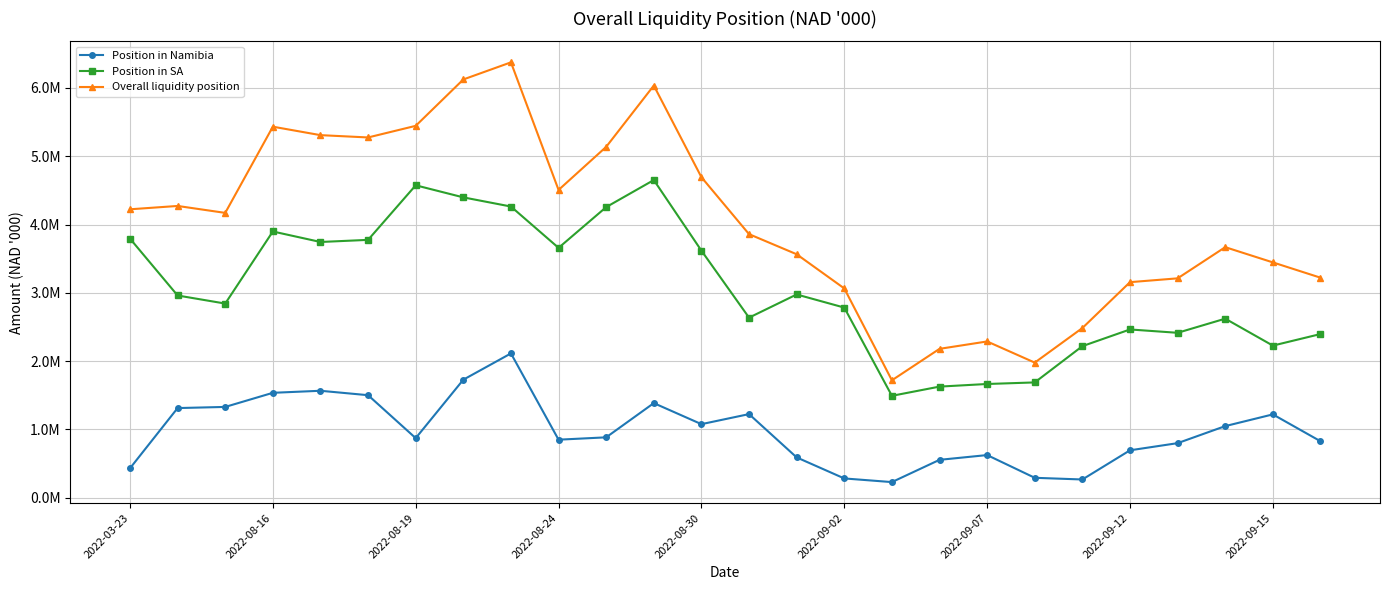

Is this an area chart (filled region under the line)?

No